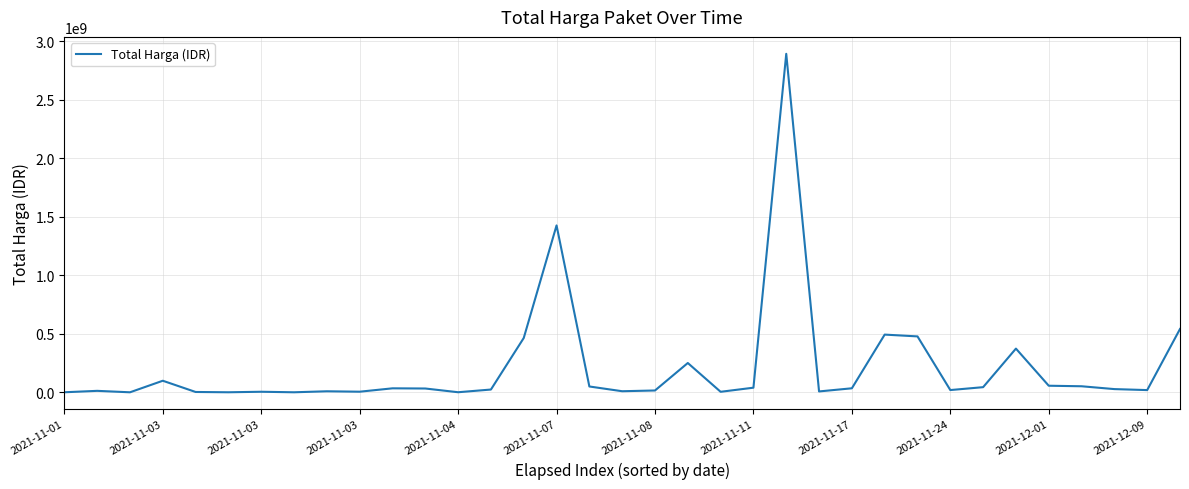

Is this an area chart (filled region under the line)?

No